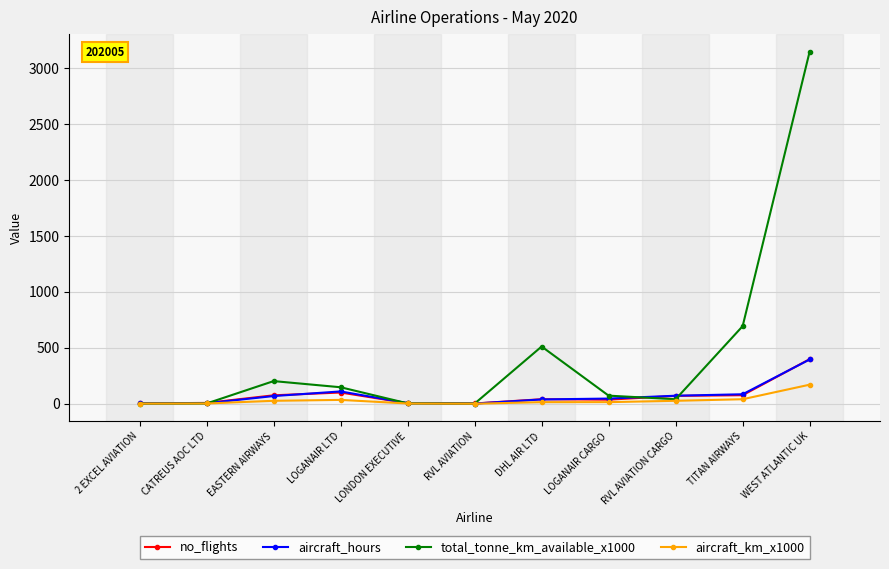

How many lines are shown in the chart?

4